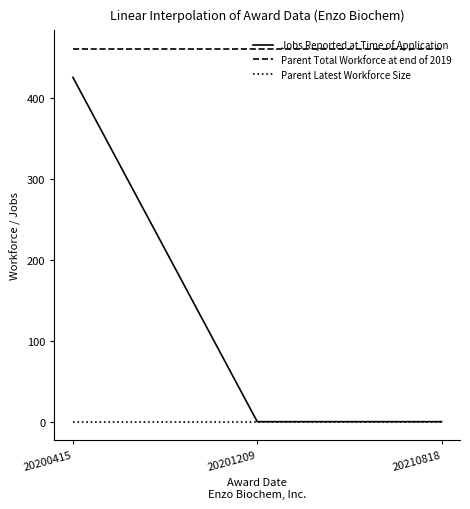

The Parent Total Workforce at end of 2019 series shows 719 at 20210818. True or false?

False